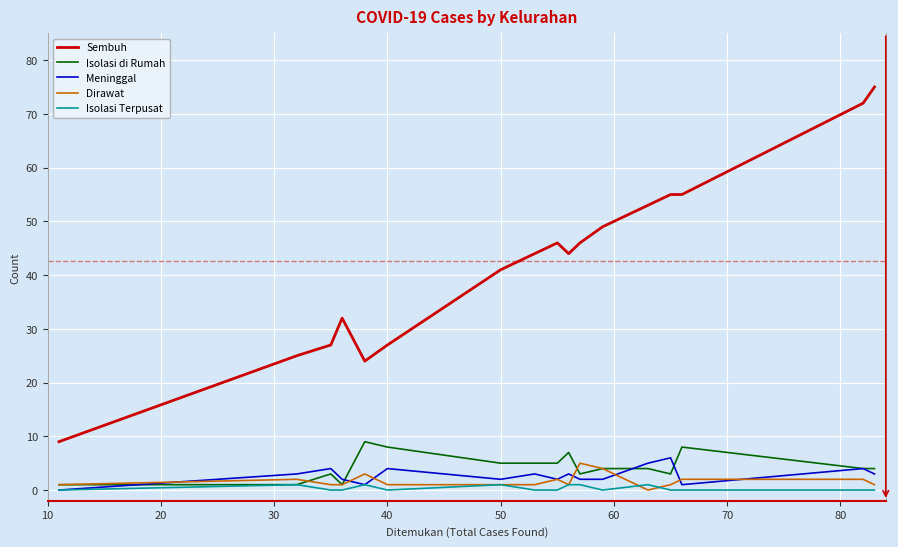

True or false: Isolasi di Rumah and Sembuh intersect in this chart.

False